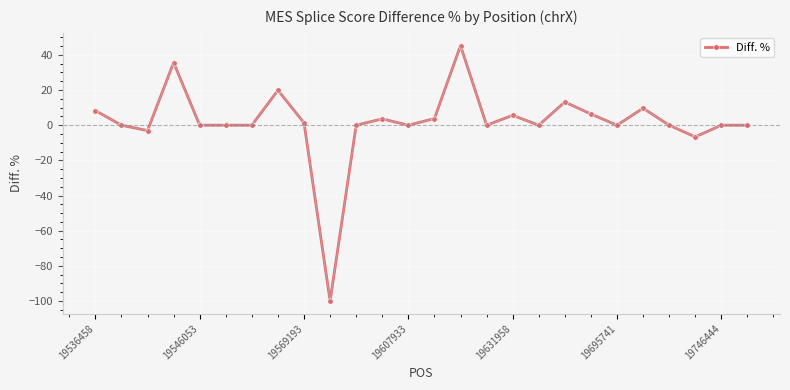

What is the average value?

1.7